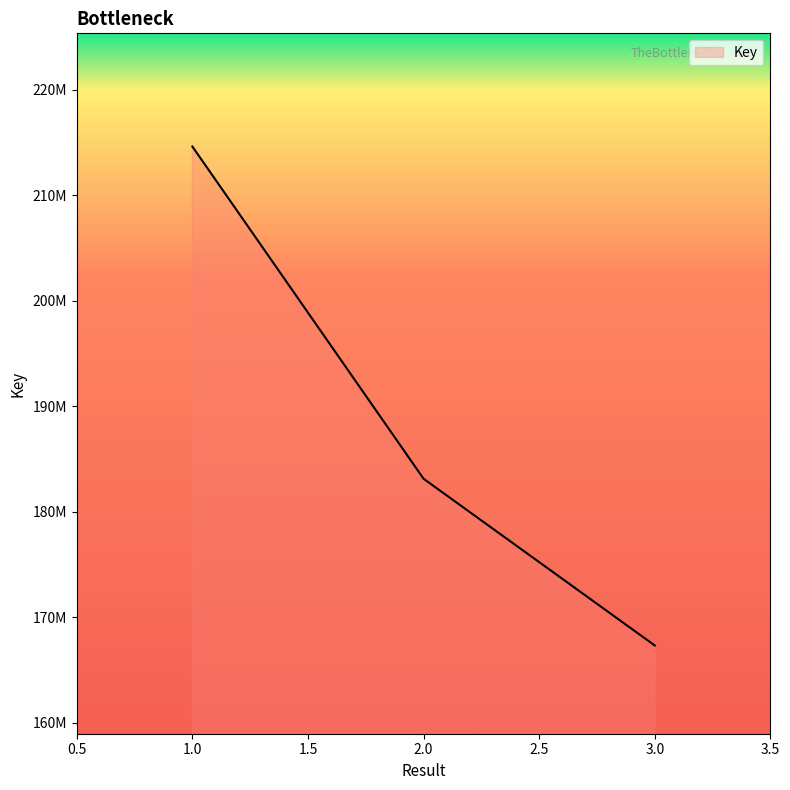

Does the chart display data point markers on the line(s)?

No